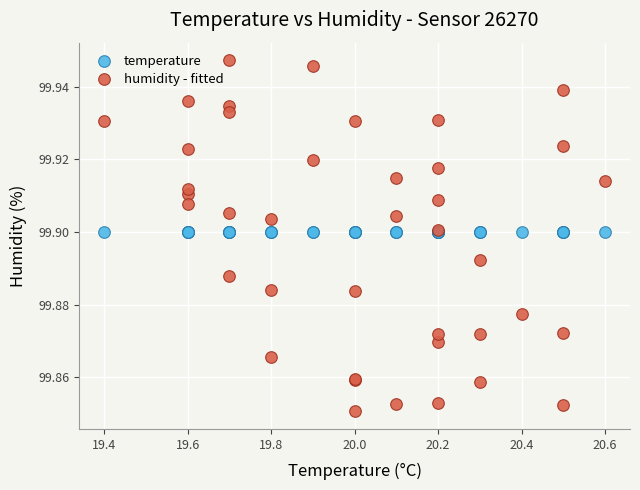

Which series contains the lowest Y value?

humidity - fitted